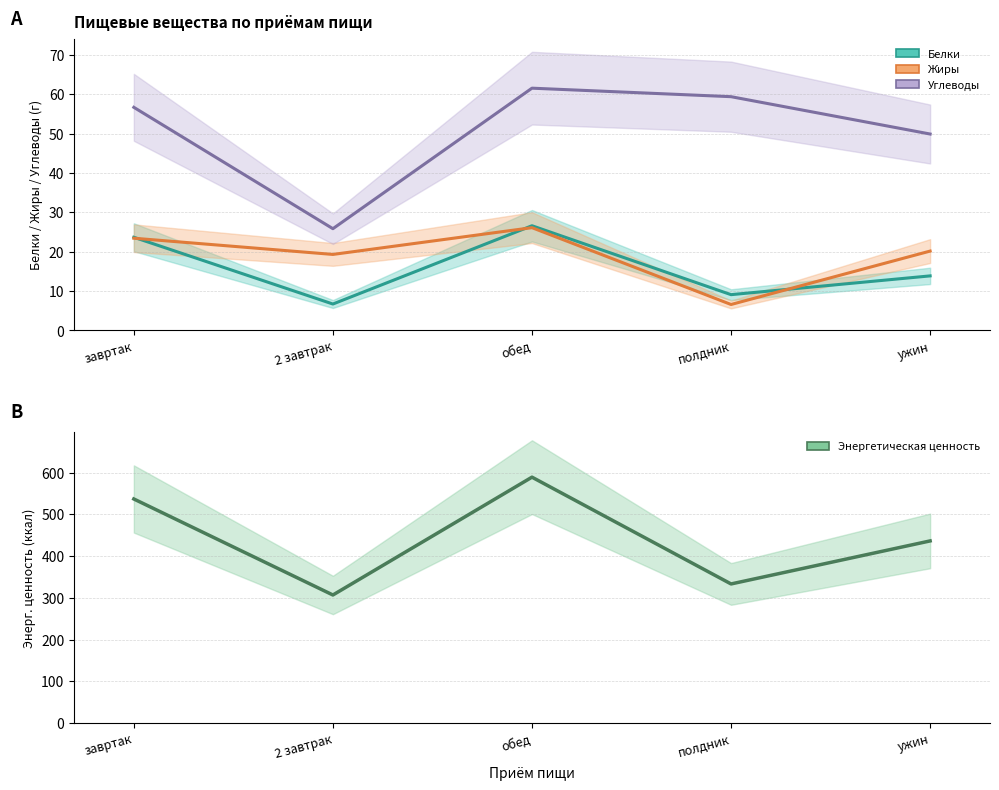

Reading right to left, what are all the values shown in this chart?

Белки: 13.9	9.1	26.6	6.7	23.7
Жиры: 20.2	6.6	26.1	19.3	23.4
Углеводы: 49.9	59.4	61.6	25.9	56.7
Энергетическая ценность: 436.3	333.2	589.0	306.8	536.7